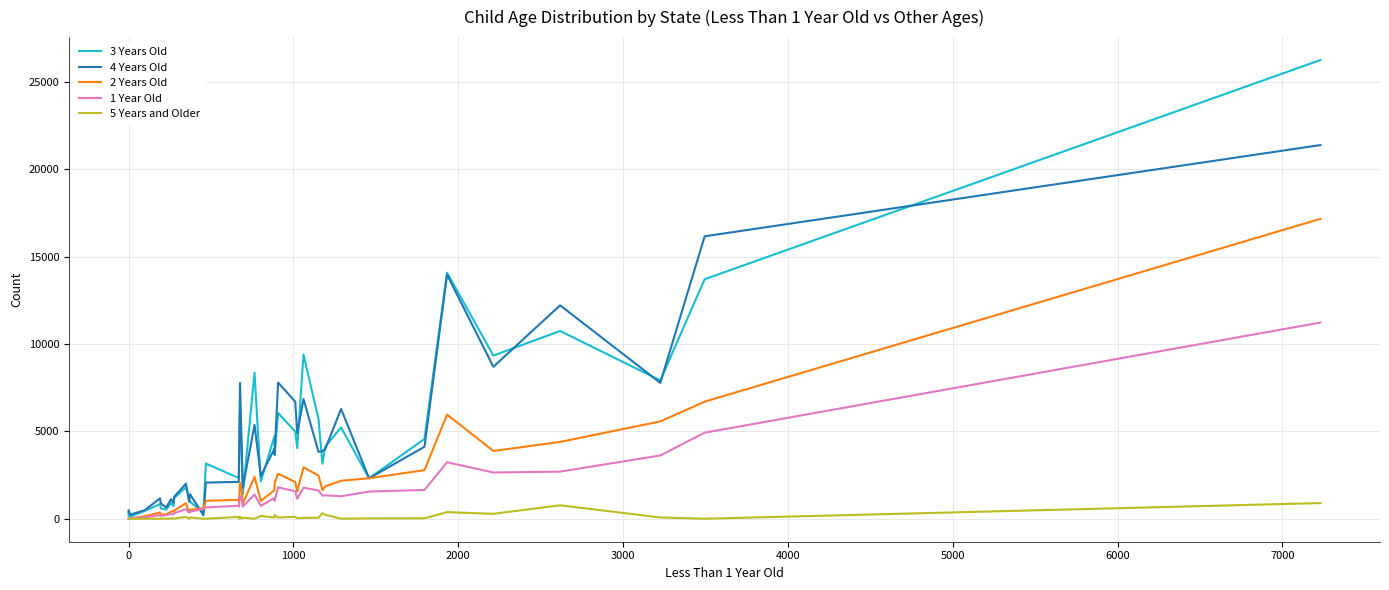

True or false: 5 Years and Older and 3 Years Old intersect in this chart.

False